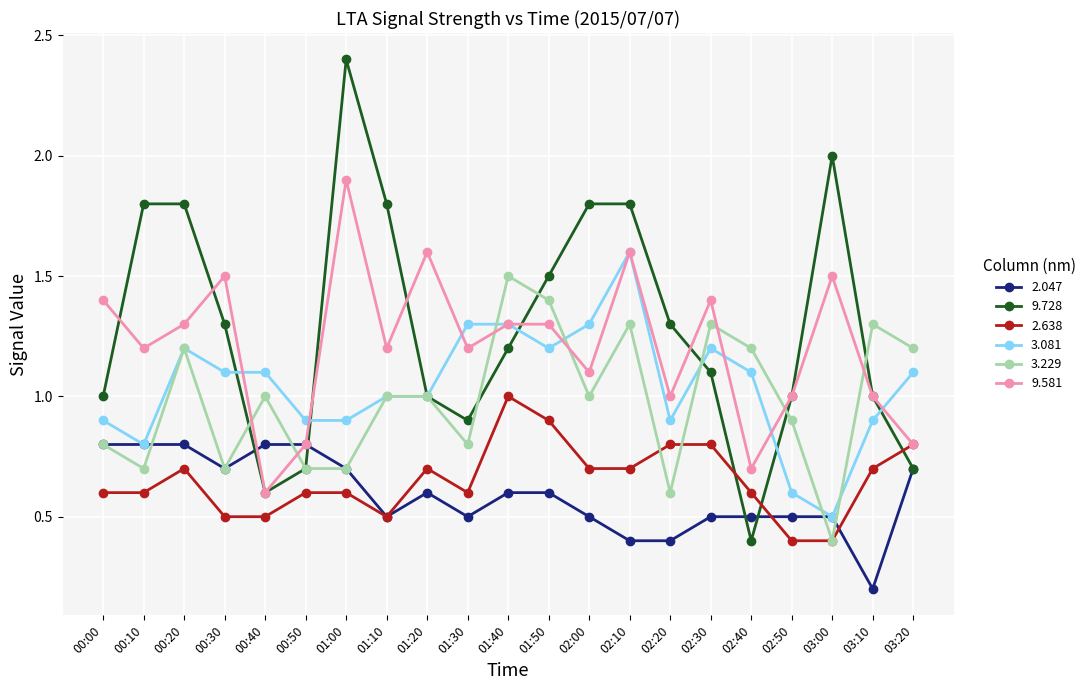

What position from the right is 01:20?

13